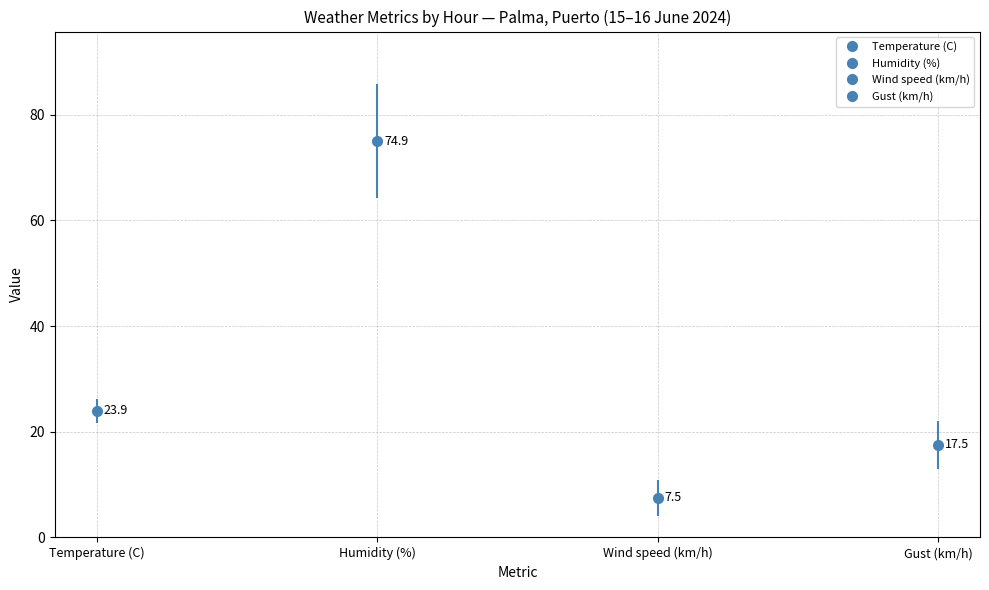

Between 06:00 and 23:00, which series saw the biggest shift?

Humidity (%)